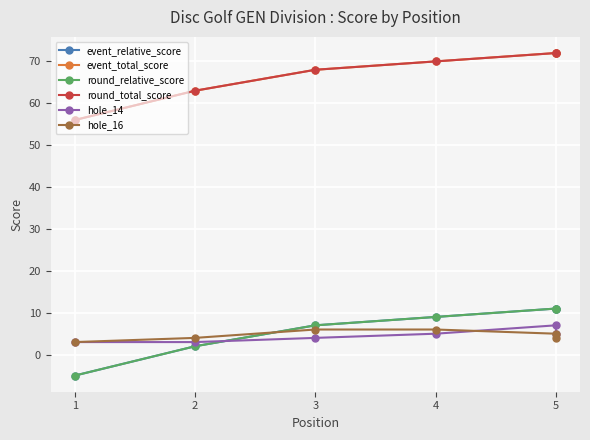

True or false: round_relative_score and round_total_score intersect in this chart.

False